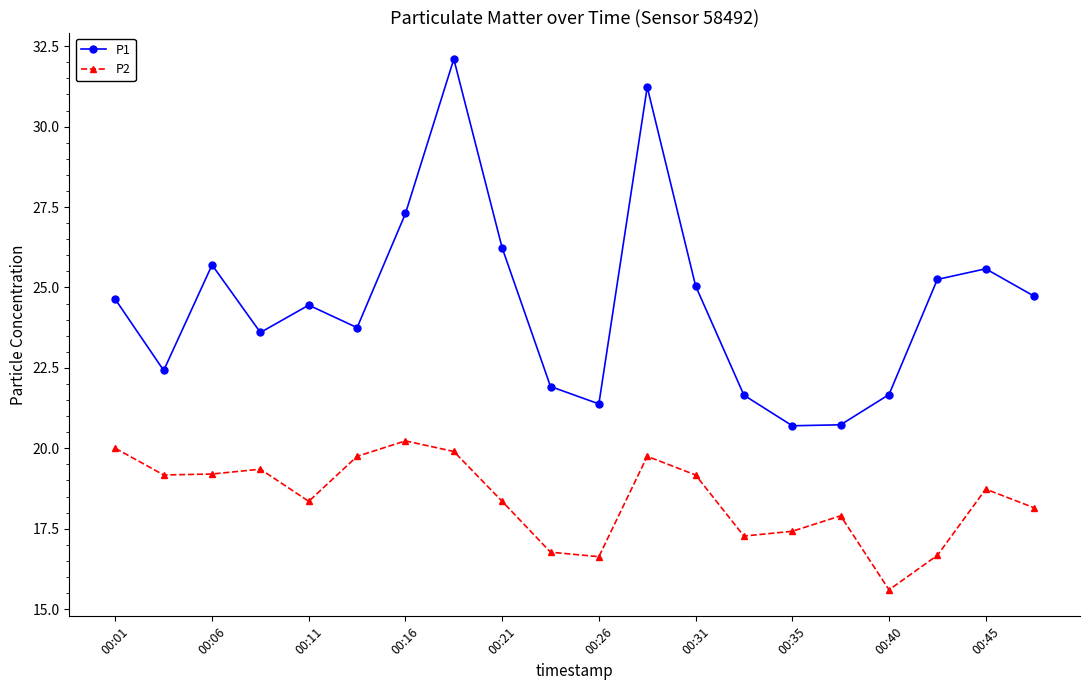

Rank the series by their maximum value, from lowest to highest.

P2, P1